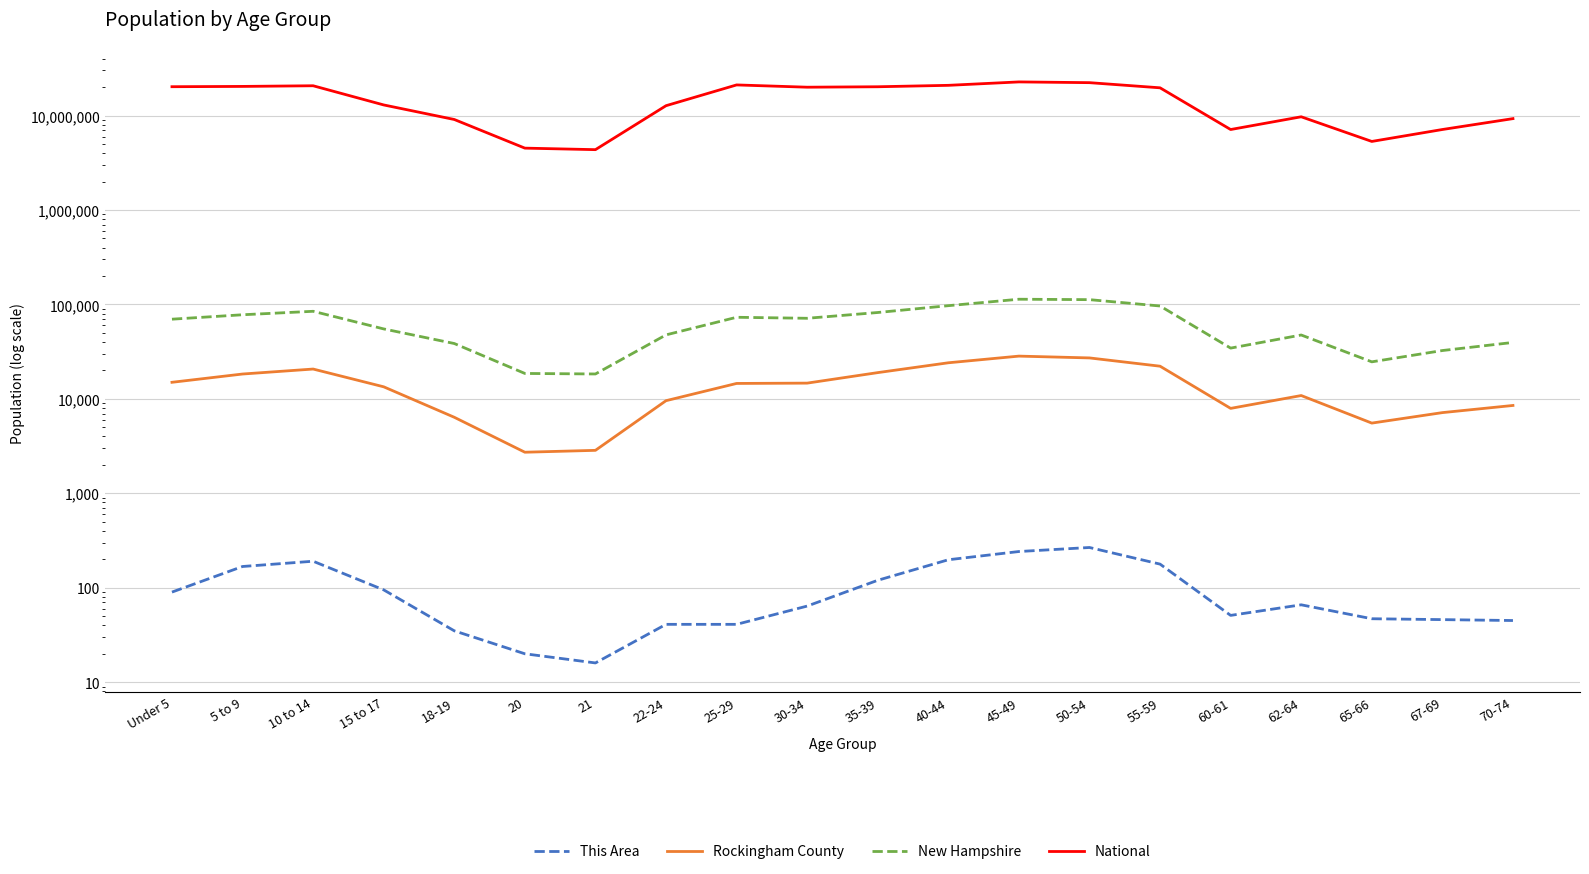

Is it true that National equals 2133503 at 65-66?

False